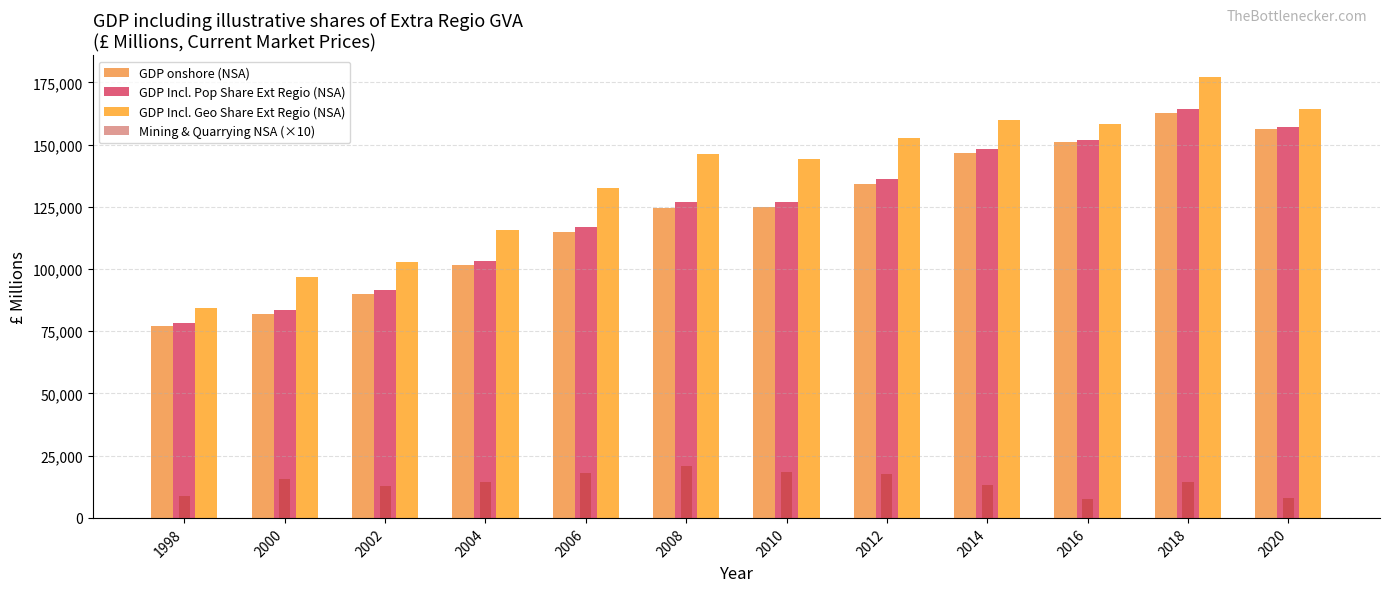

Which series has the widest spread of values?

GDP Incl. Geo Share Ext Regio (NSA)